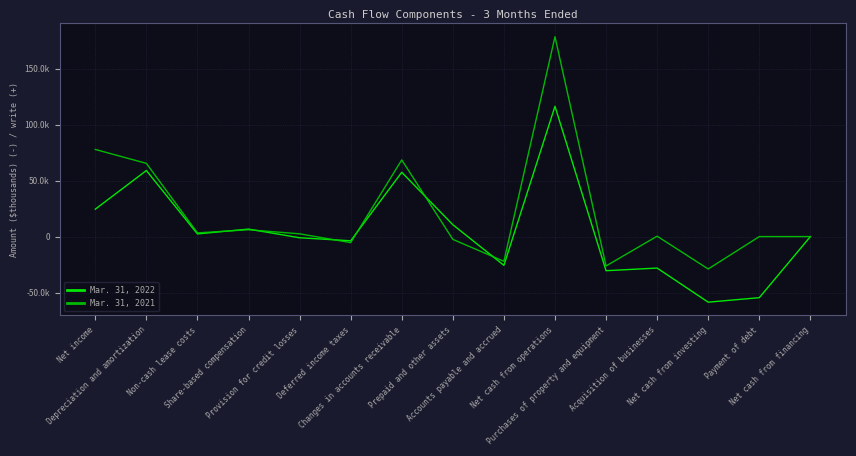

What is the sum of the Mar. 31, 2022 values at Prepaid and other assets and Net cash from financing?

10638